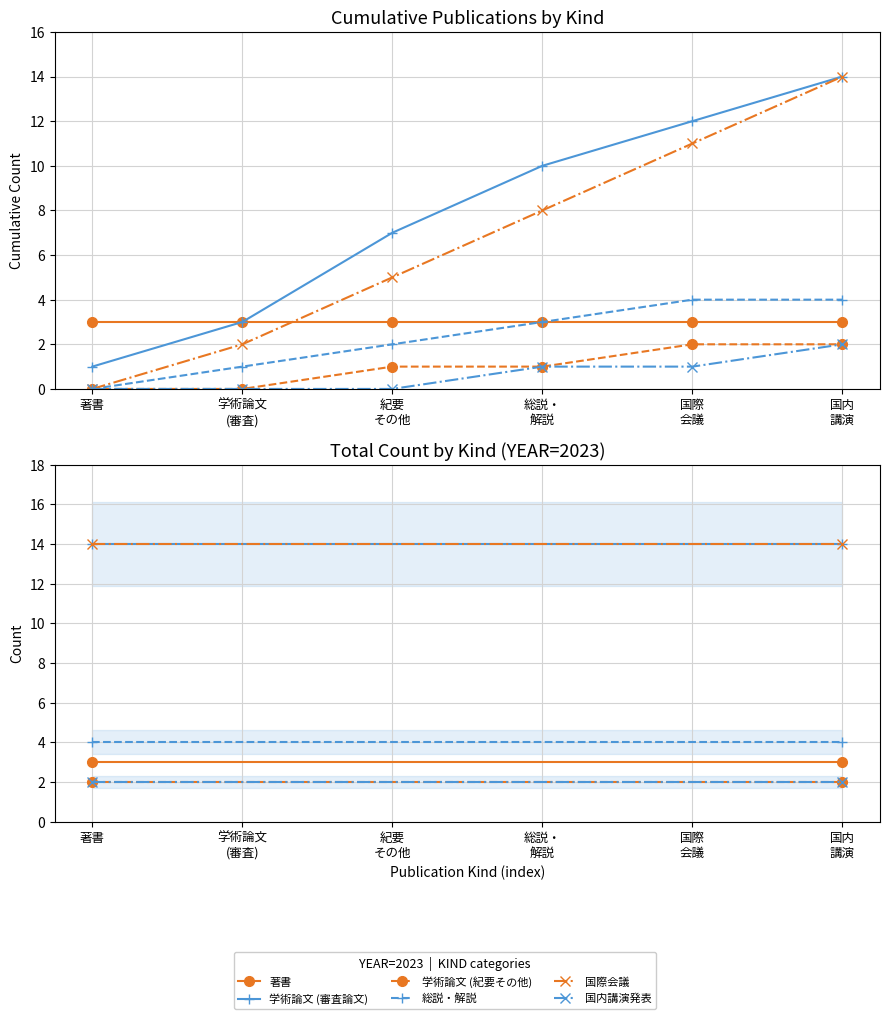

What is the value of the 学術論文 (審査論文) point at the 1st from the left?

14